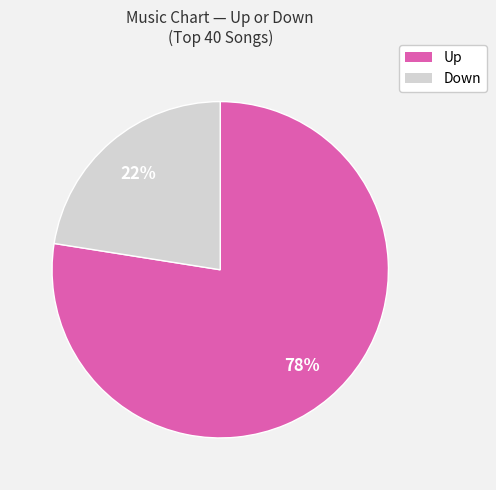

Is there any slice that represents more than half of the pie?

Yes